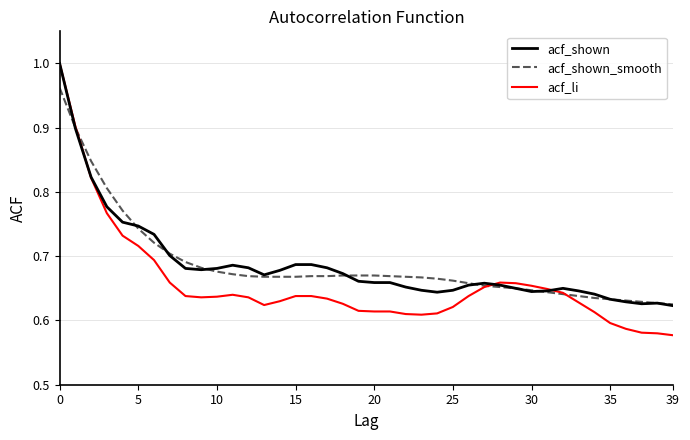

Which series has the largest range (max minus min)?

acf_li